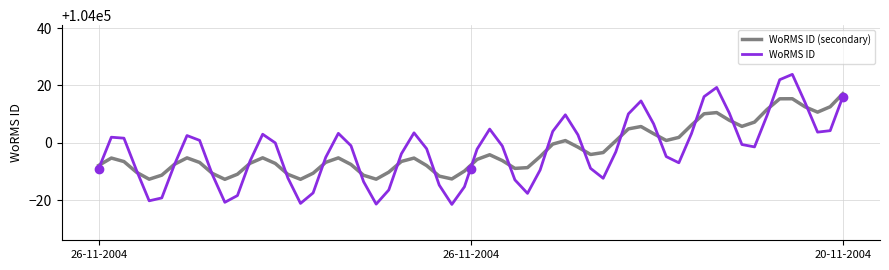

What is the change in value from 26-11-2004 to 20-11-2004?

+25